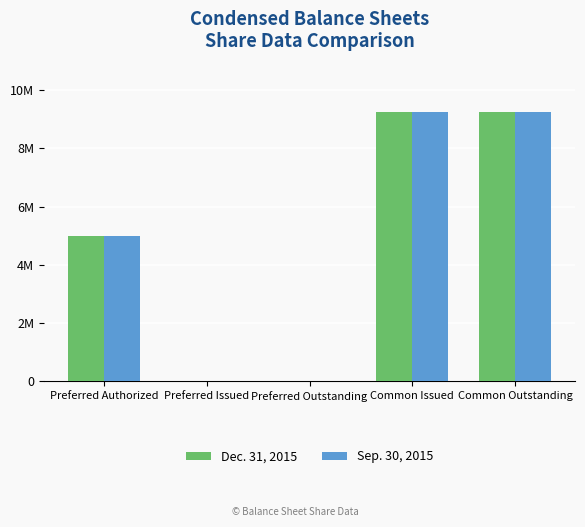

Reading left to right, extract all data points from this chart.

Dec. 31, 2015: 5000000	0	0	9261017	9261017
Sep. 30, 2015: 5000000	0	0	9261017	9261017